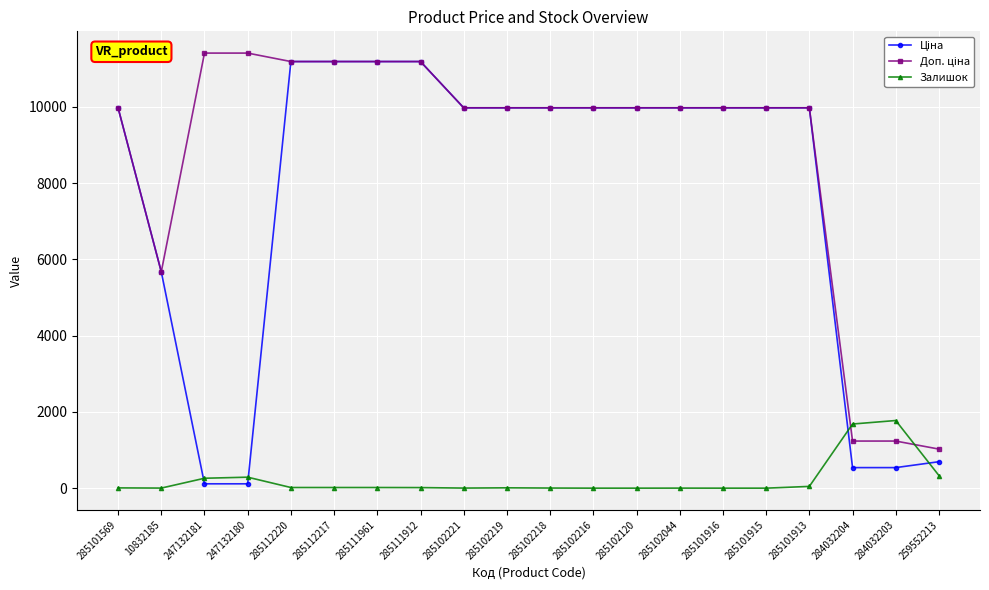

What is the total value across all series at 285102216?

19950.0